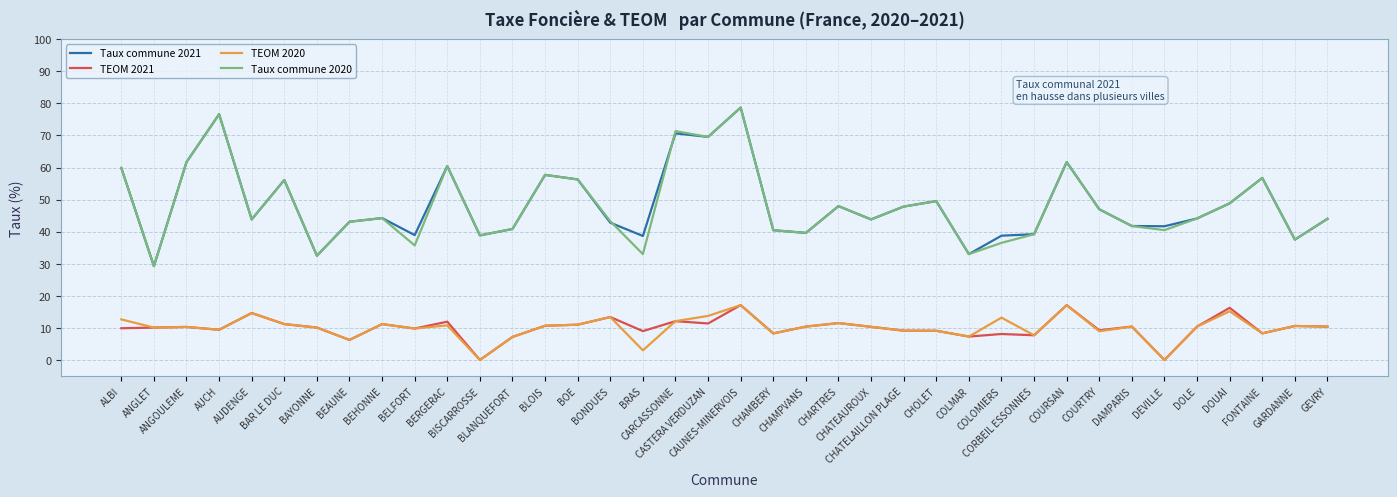

What is the maximum value shown in the chart?

78.7